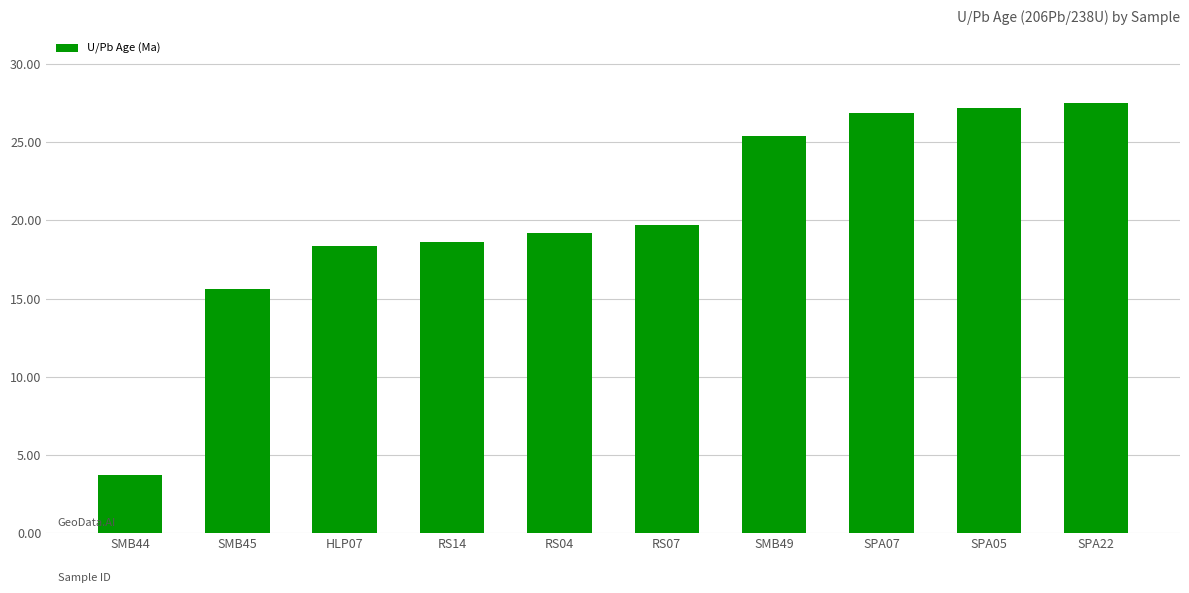

What is the label of the 7th bar from the left?

SMB49